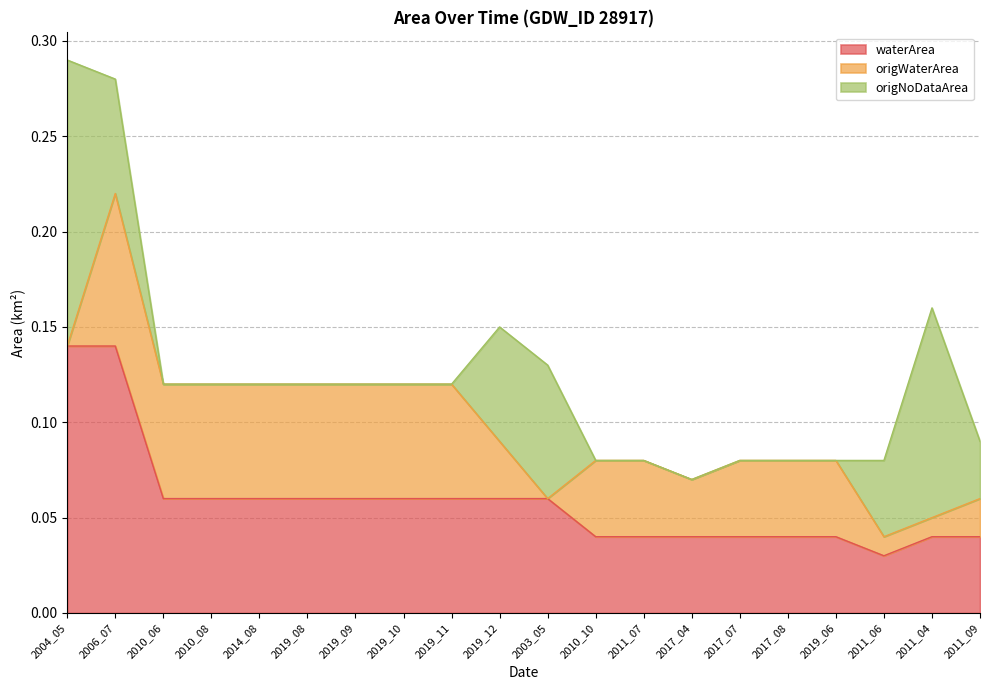

True or false: origNoDataArea and origWaterArea intersect in this chart.

True